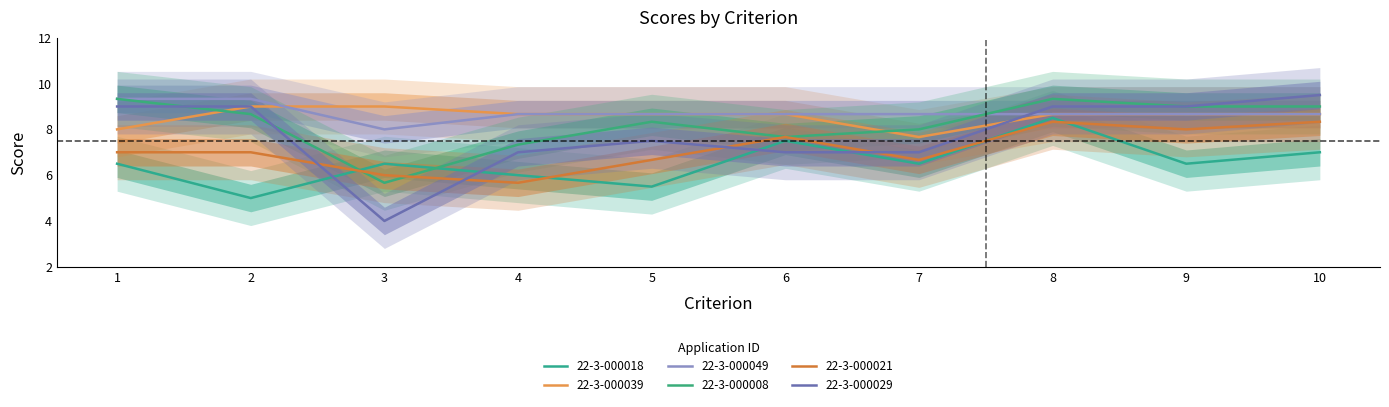

What is the difference between the maximum and minimum values in the 22-3-000029 series?

5.5